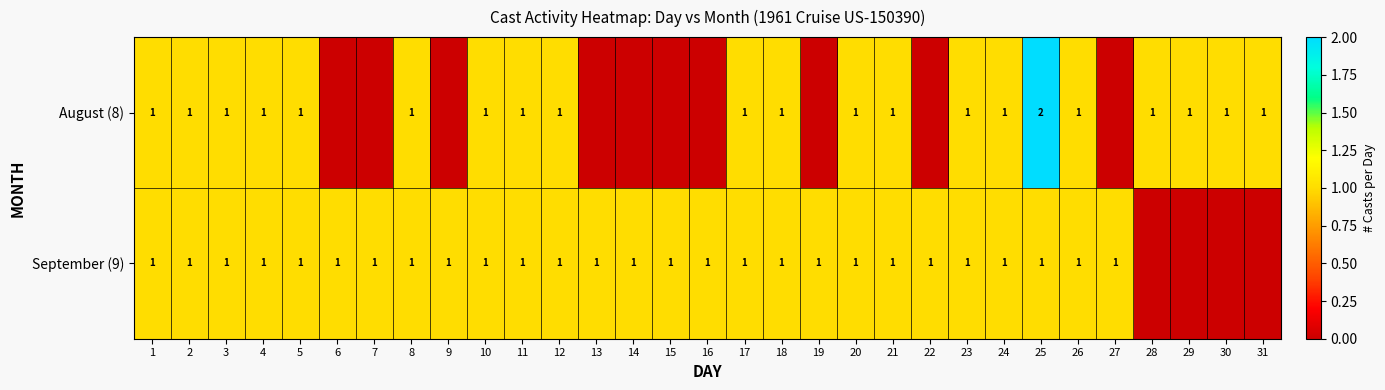

The value of August (8) at 25 is 1. True or false?

False